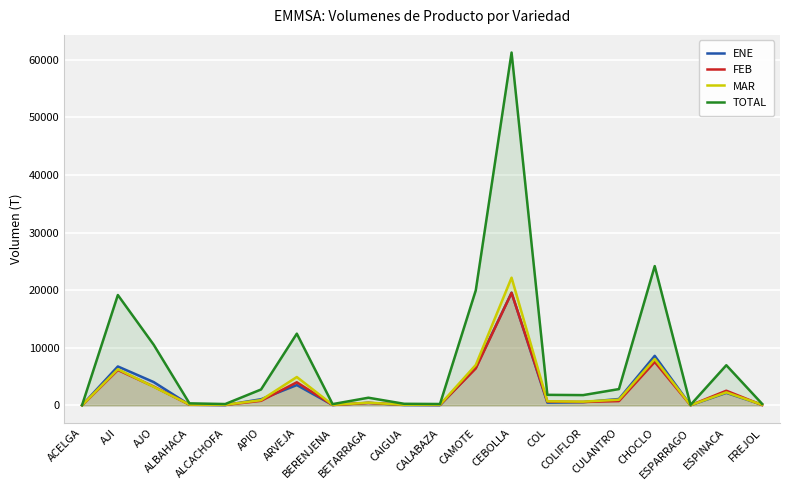

What is the difference between the TOTAL values at COLIFLOR and ESPINACA?

5190